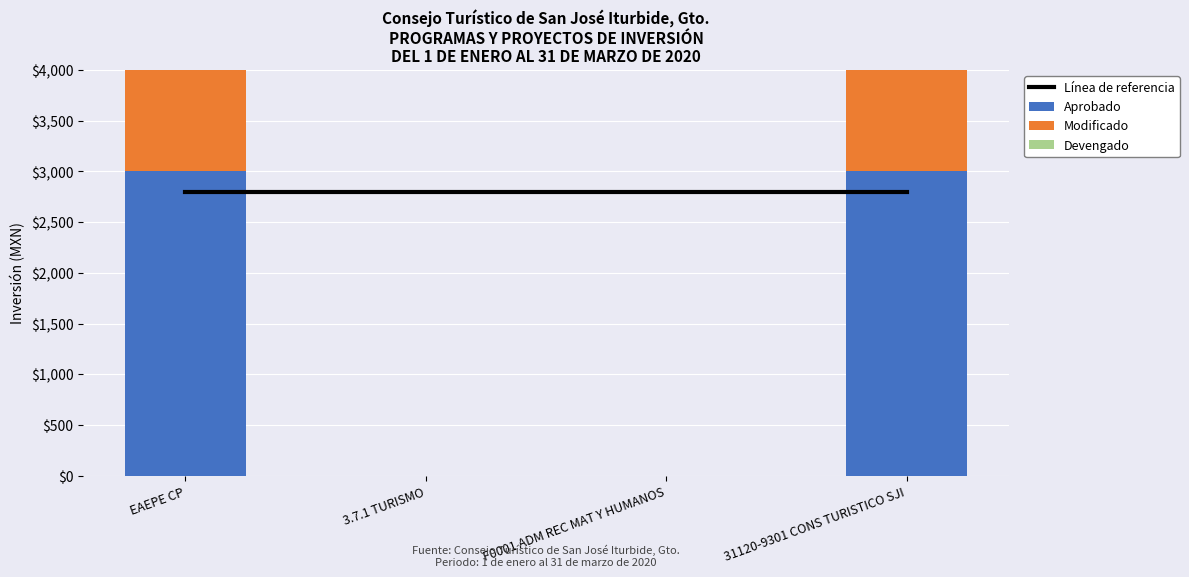

List the series in order of their peak value, highest first.

Aprobado, Modificado, Línea de referencia, Devengado